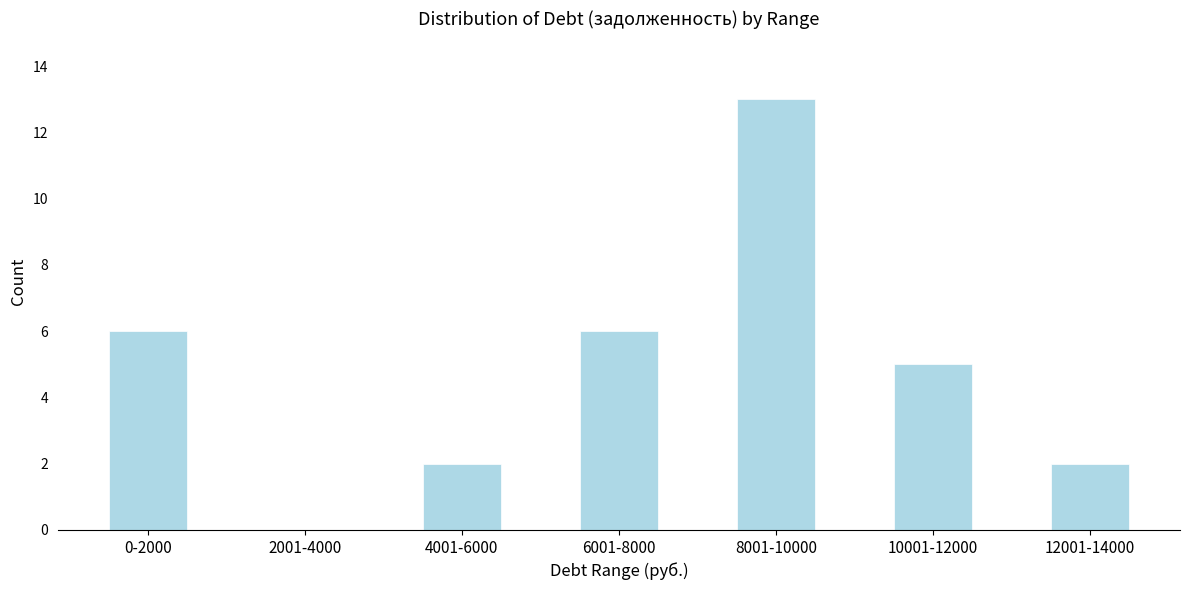

Reading right to left, transcribe all the data shown in this chart.

12001-14000=2	10001-12000=5	8001-10000=13	6001-8000=6	4001-6000=2	2001-4000=0	0-2000=6